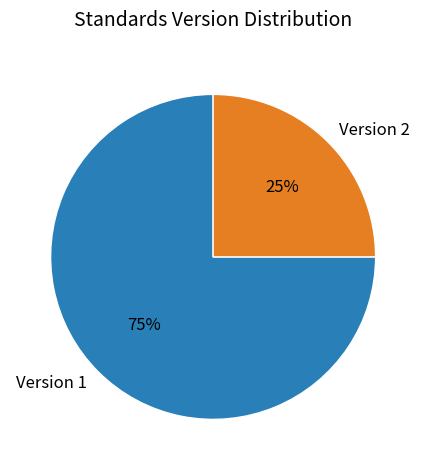

Is there any slice that represents more than half of the pie?

Yes